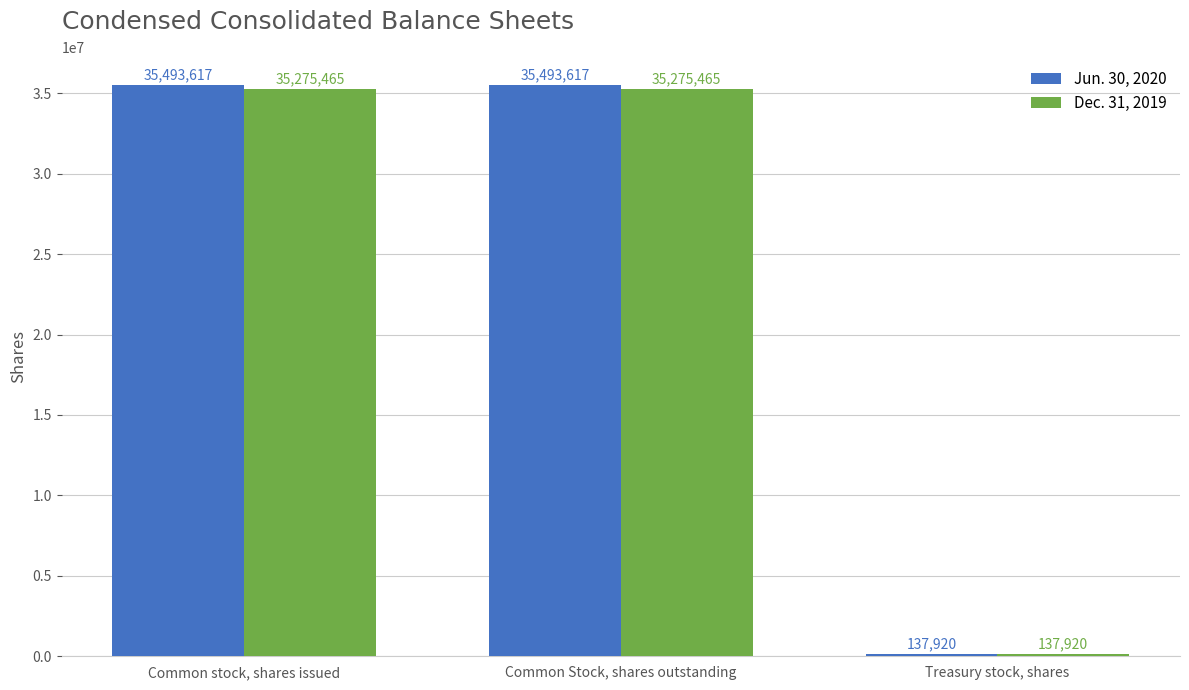

Rank the series by their average value, from highest to lowest.

Jun. 30, 2020, Dec. 31, 2019